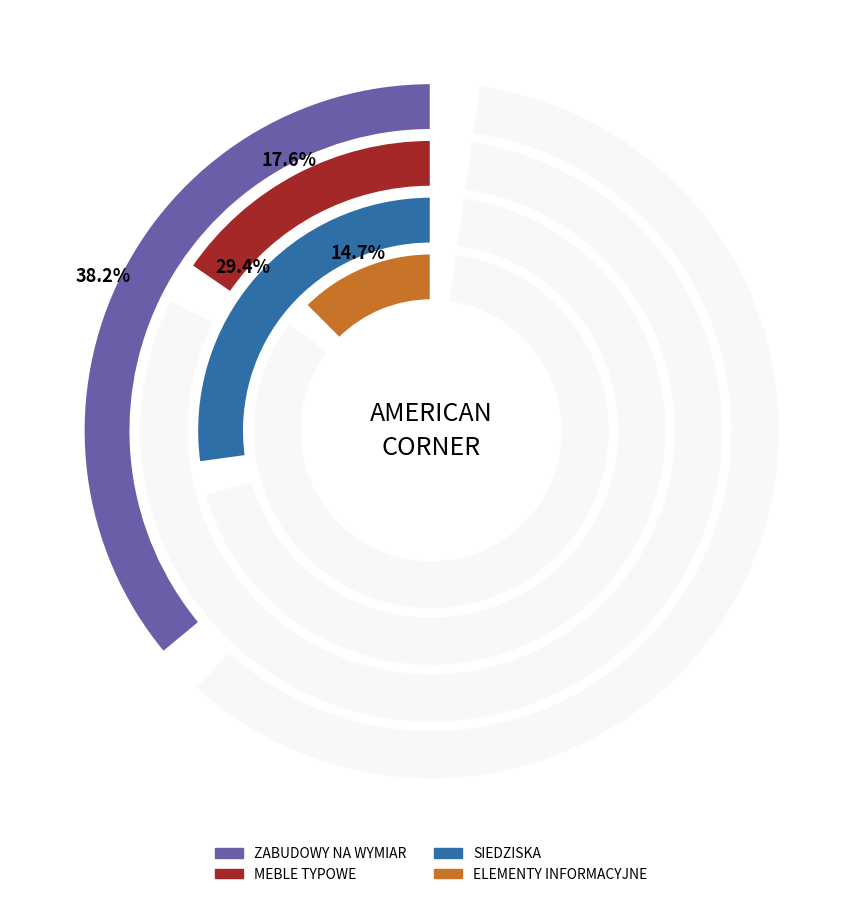

What percentage is the SIEDZISKA slice, to the nearest percent?

29%